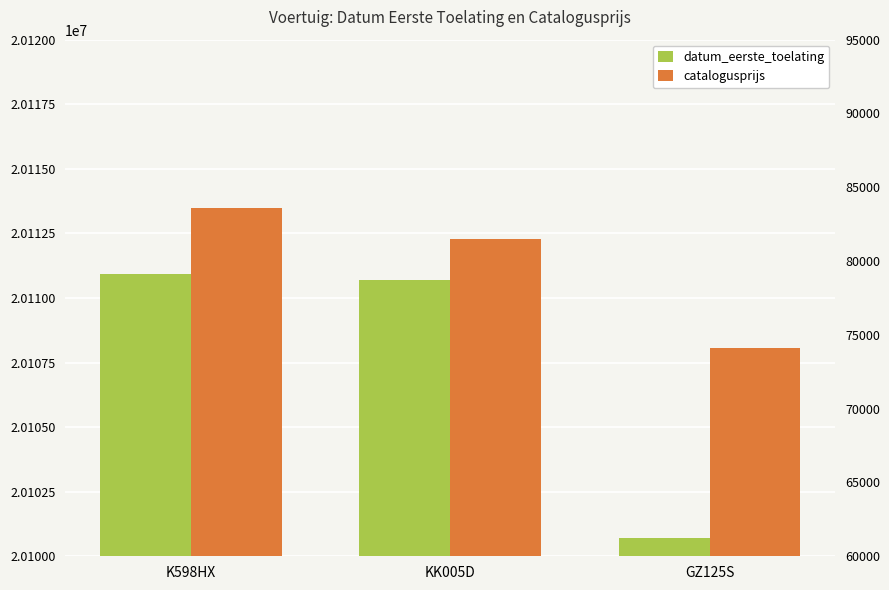

Reading left to right, extract all data points from this chart.

datum_eerste_toelating: 20110919	20110701	20100701
catalogusprijs: 83563	81524	74111